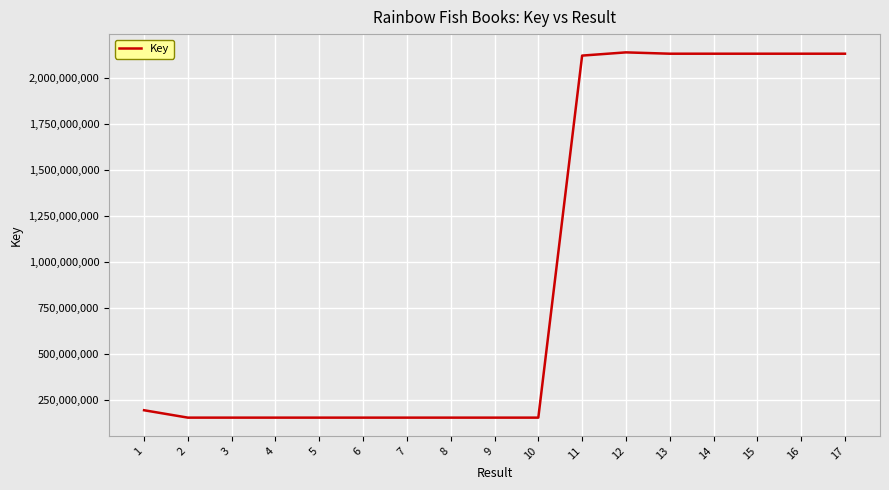

Is it true that the value at 4 is 153630326?

True